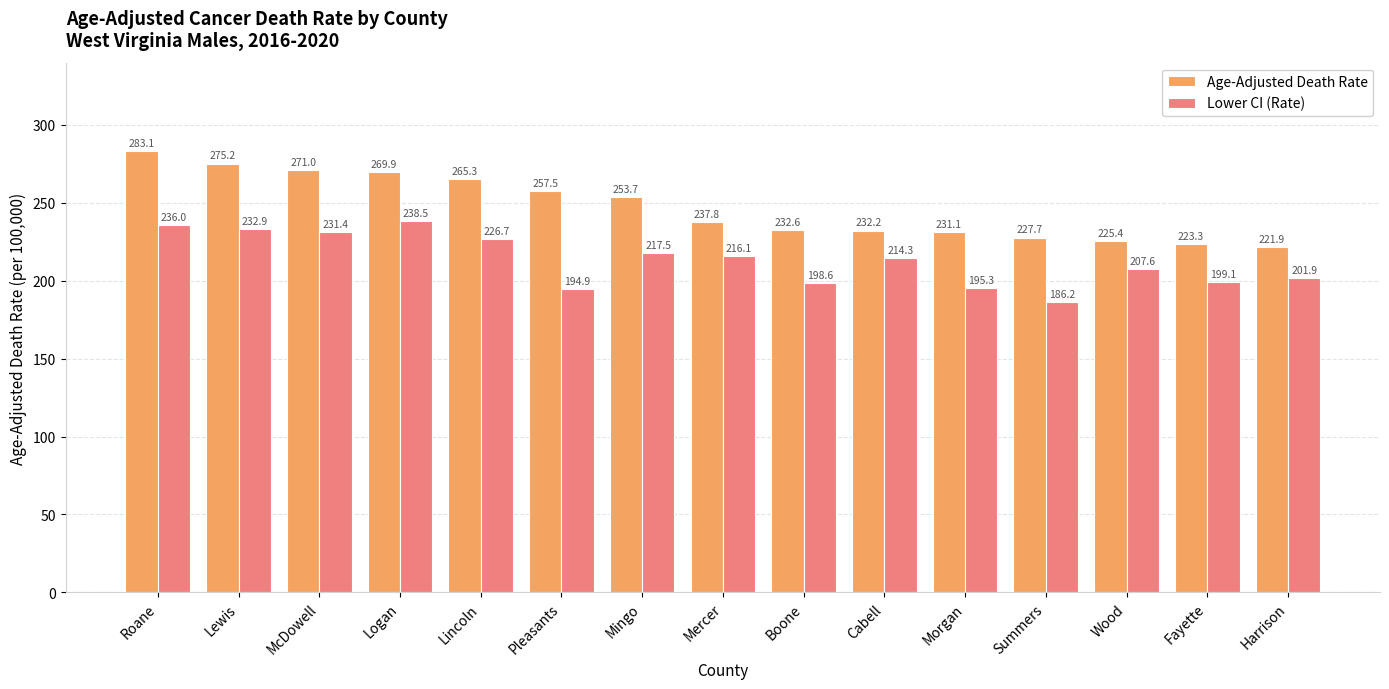

Reading right to left, transcribe all the data shown in this chart.

Age-Adjusted Death Rate: 221.9	223.3	225.4	227.7	231.1	232.2	232.6	237.8	253.7	257.5	265.3	269.9	271.0	275.2	283.1
Lower CI (Rate): 201.9	199.1	207.6	186.2	195.3	214.3	198.6	216.1	217.5	194.9	226.7	238.5	231.4	232.9	236.0